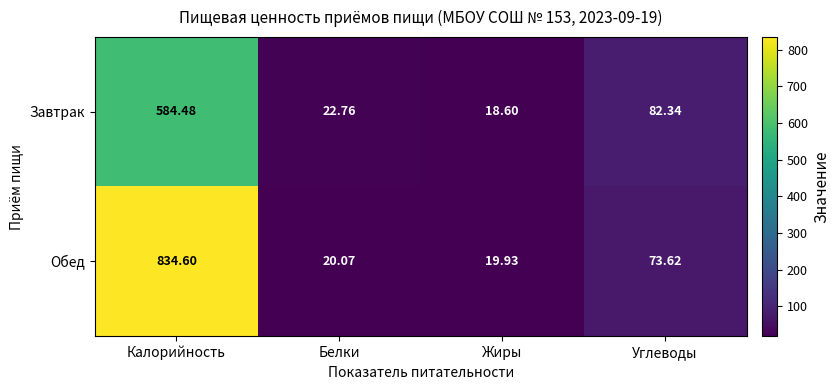

Which category has the highest value in the Завтрак series?

Калорийность